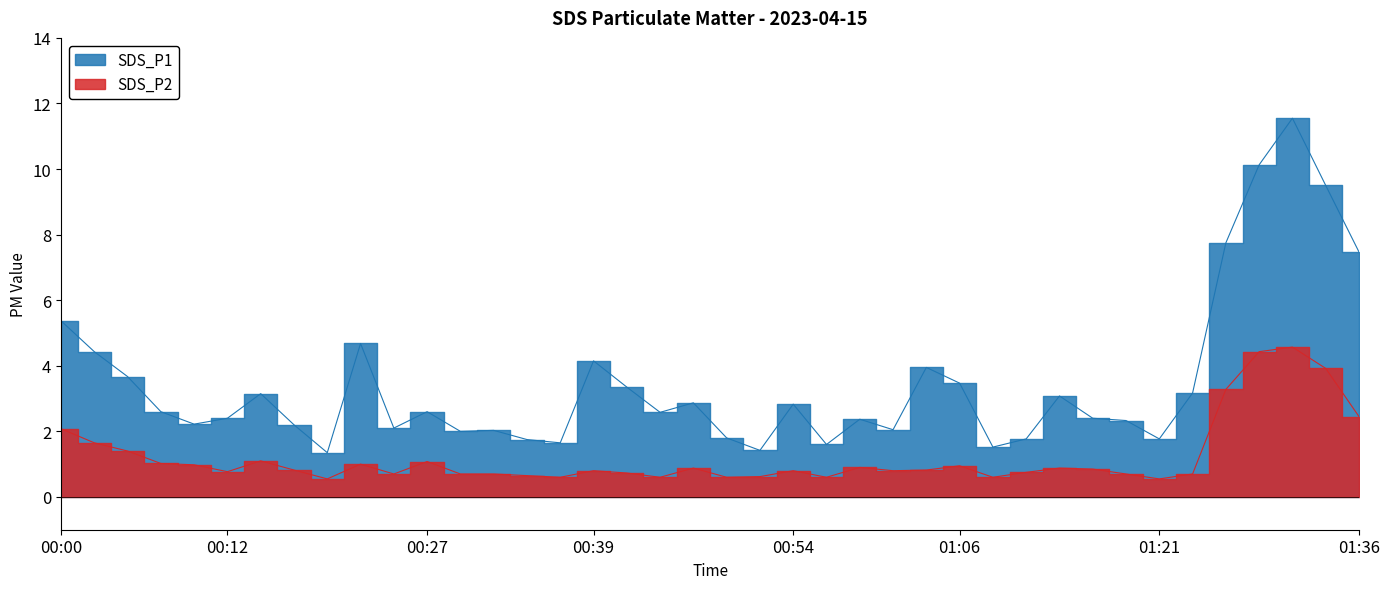

Which label corresponds to the largest value in the chart?

01:31